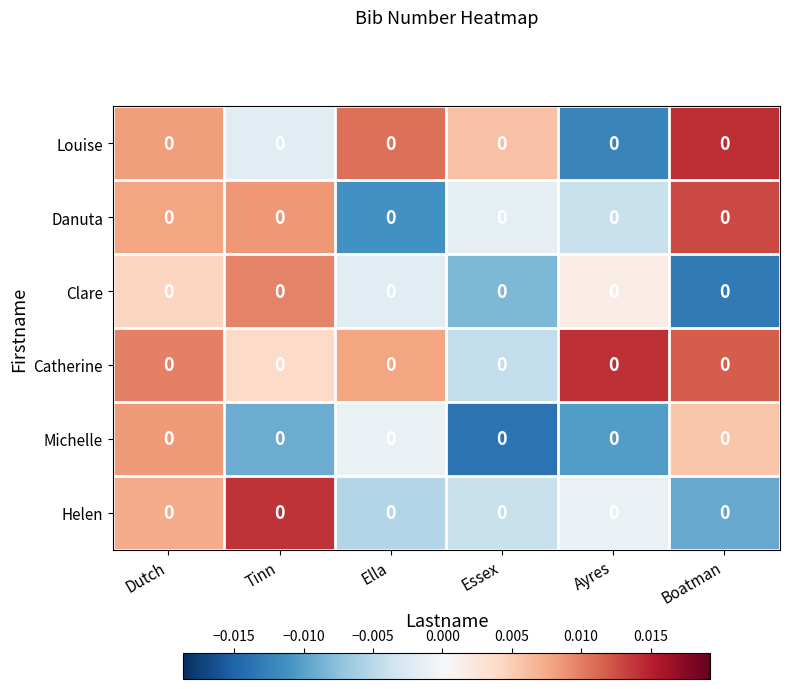

Which series has the largest total across all categories?

Catherine